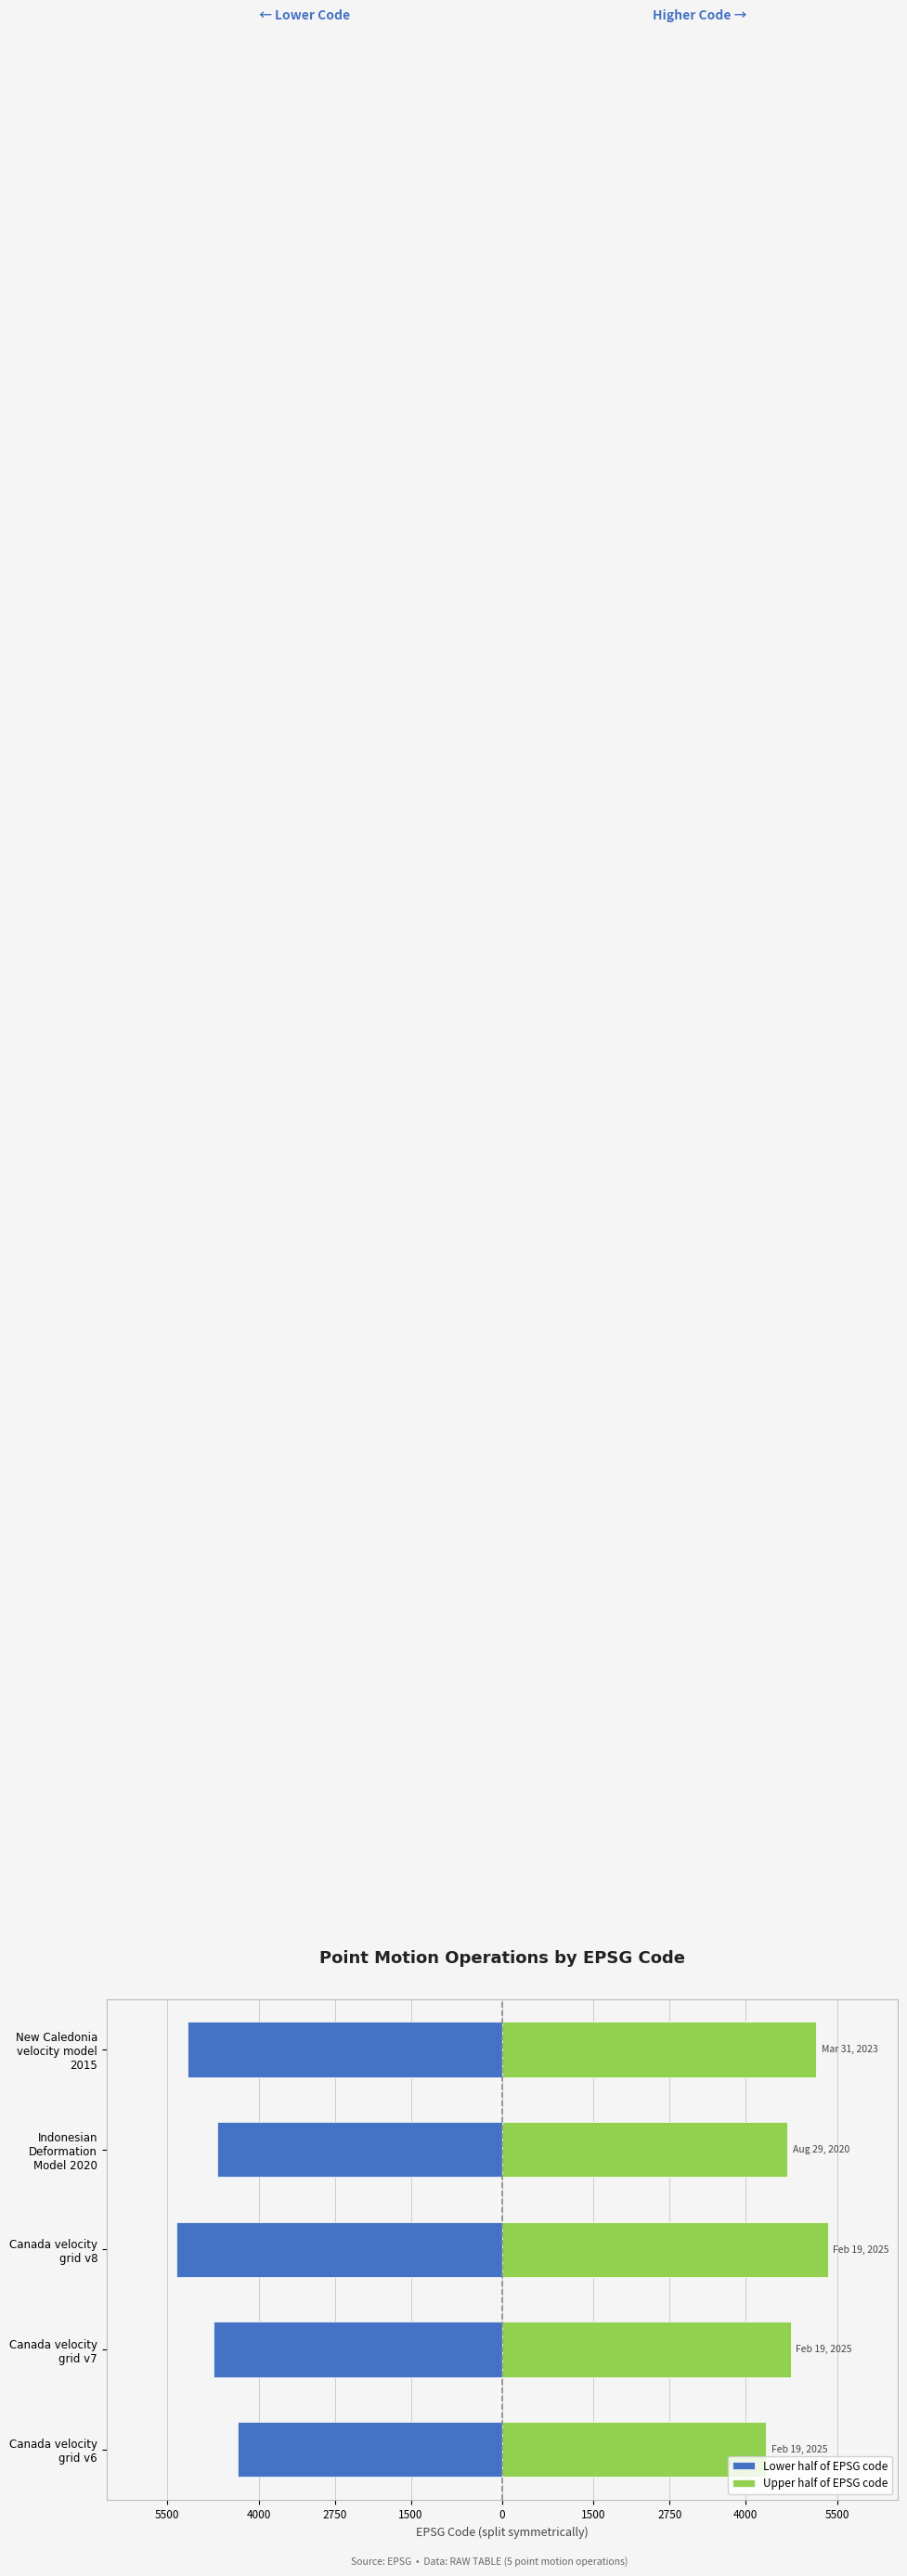

Is the value of Right (half code) at Indonesian Deformation Model 2020 greater than the value of Left (half code) at Canada velocity grid v7?

Yes